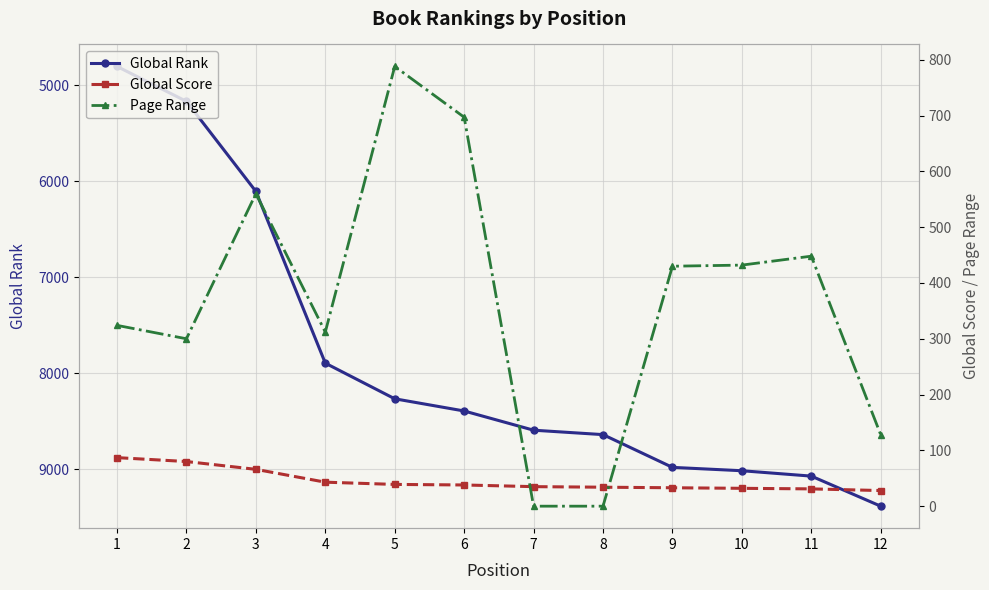

What is the highest value of the Global Rank series?

9383